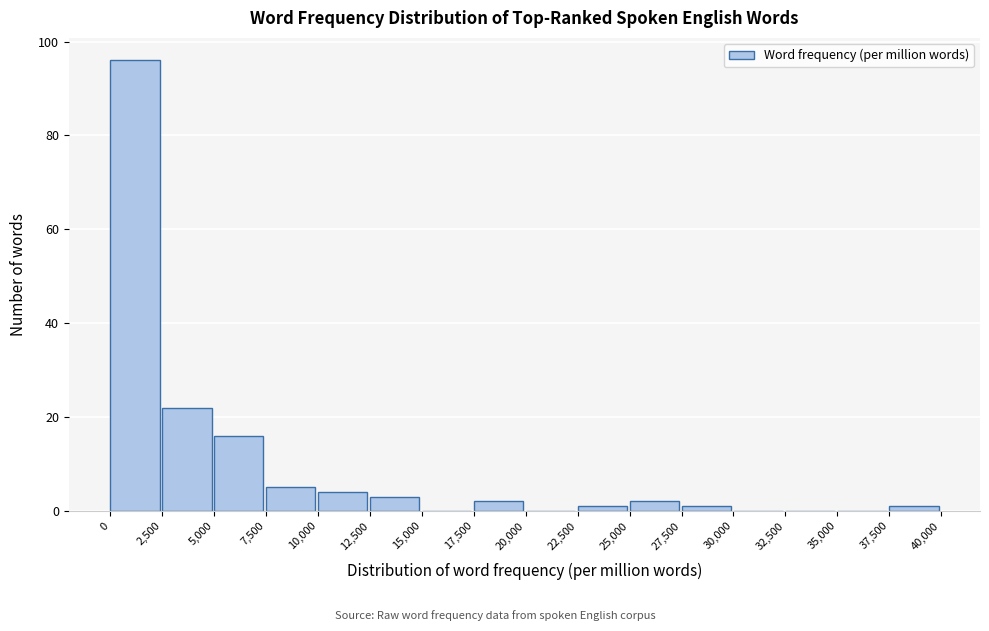

Which range on the x-axis has the tallest bar?

0 to 2,500